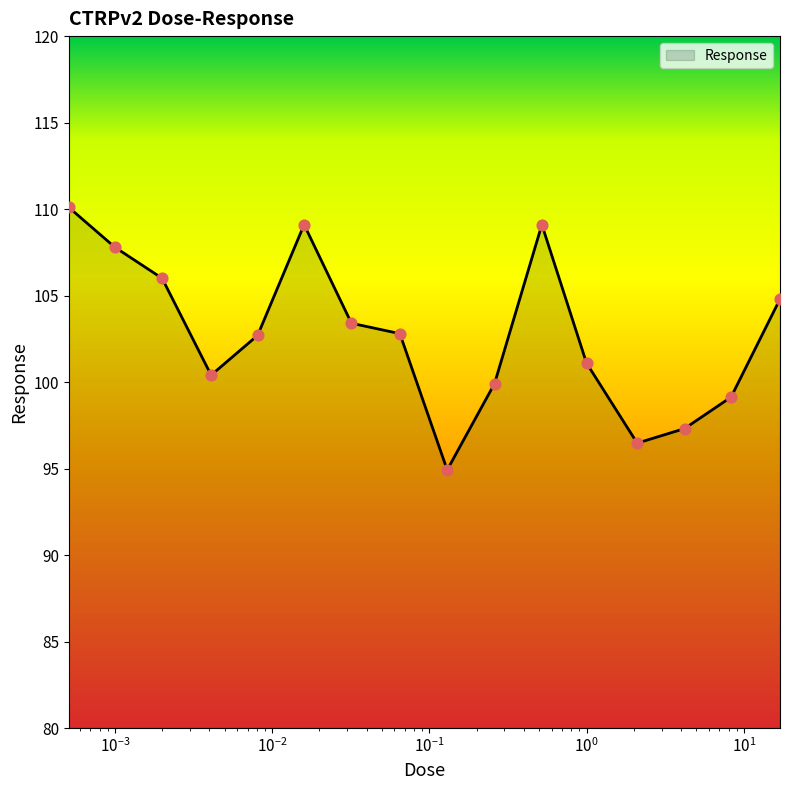

What is the maximum value shown in the chart?

110.1